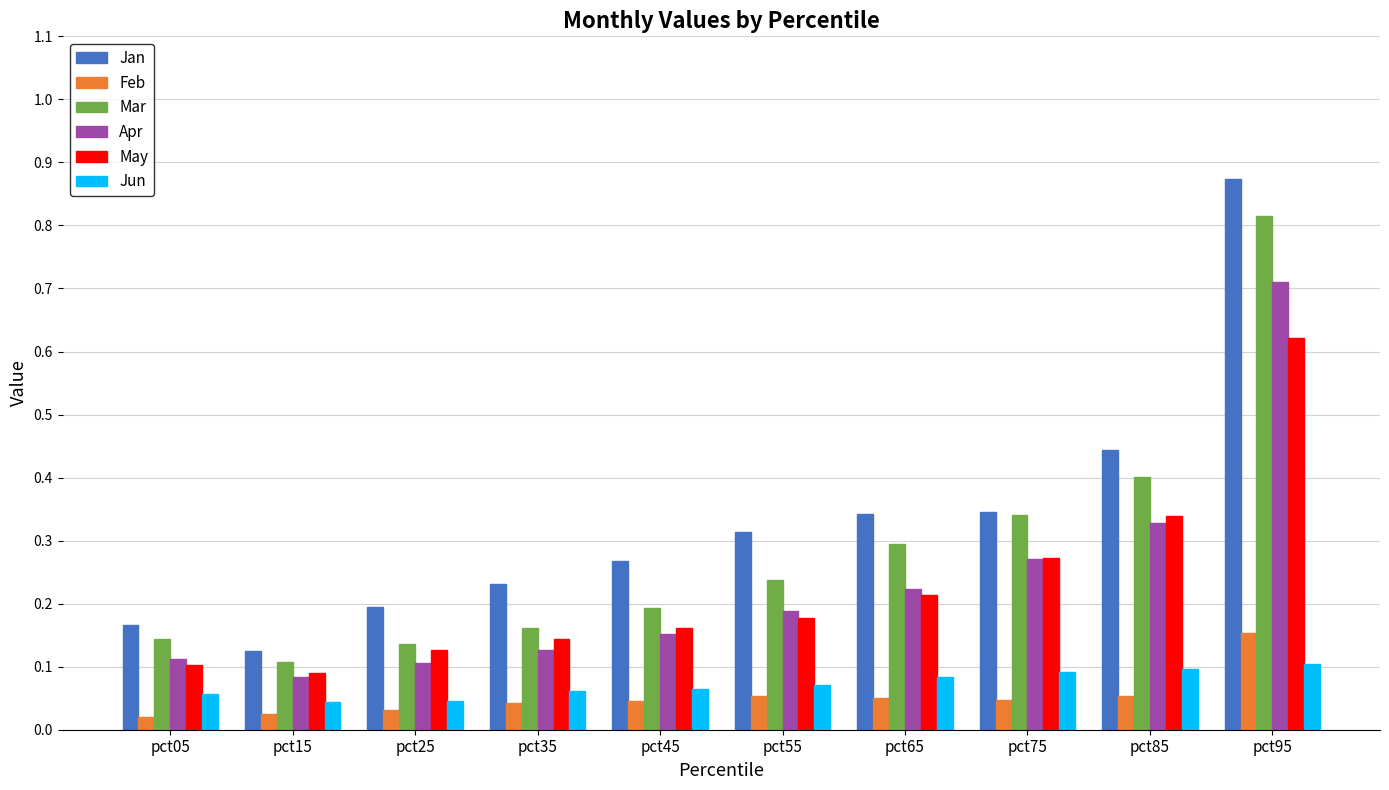

Which series has the widest spread of values?

Jan